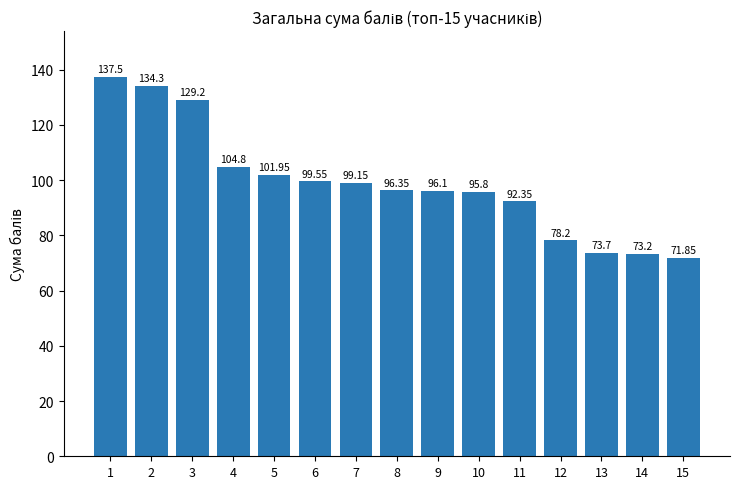

What is the maximum value shown in the chart?

137.5